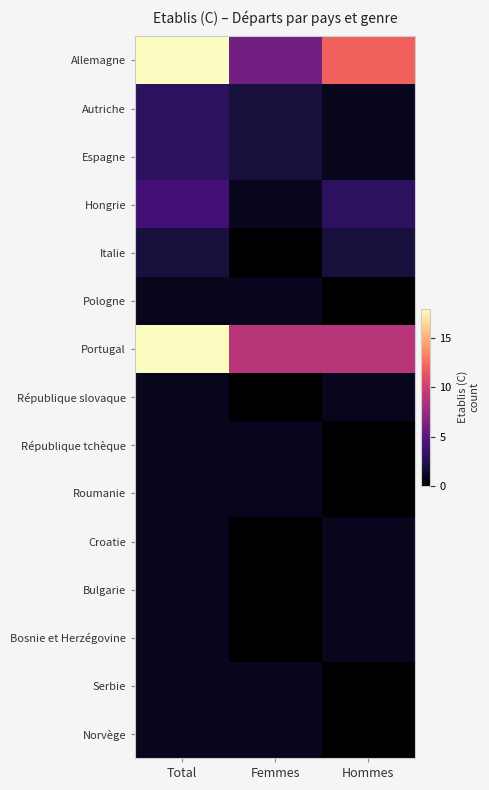

Between Total and Hommes, which series saw the biggest shift?

Portugal